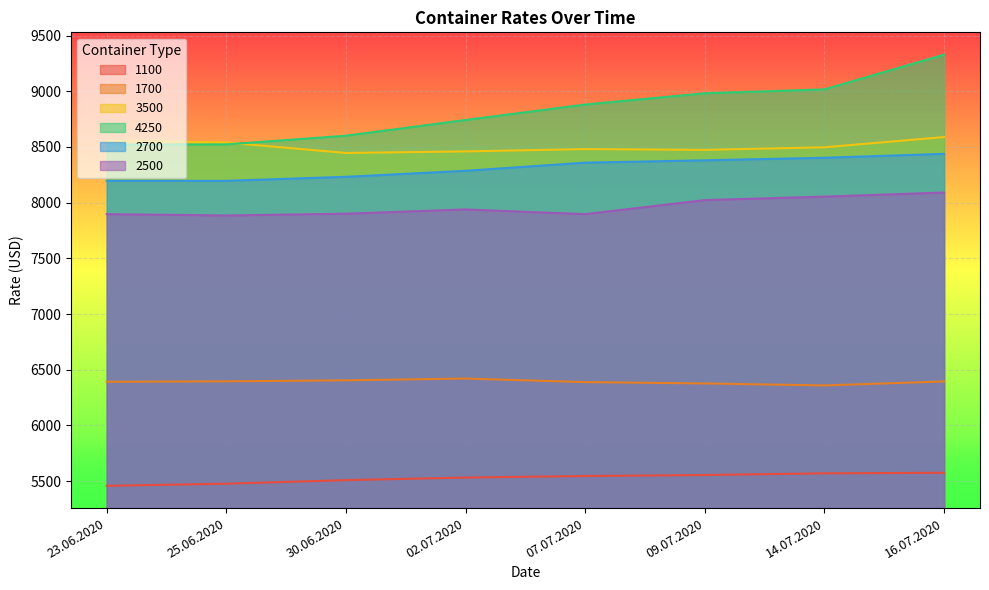

Reading left to right, list all the values displayed in this chart.

1100: 23.06.2020=5458	25.06.2020=5477	30.06.2020=5509	02.07.2020=5532	07.07.2020=5546	09.07.2020=5555	14.07.2020=5570	16.07.2020=5575
1700: 23.06.2020=6392	25.06.2020=6396	30.06.2020=6405	02.07.2020=6421	07.07.2020=6389	09.07.2020=6377	14.07.2020=6359	16.07.2020=6395
3500: 23.06.2020=8556	25.06.2020=8540	30.06.2020=8446	02.07.2020=8460	07.07.2020=8481	09.07.2020=8474	14.07.2020=8497	16.07.2020=8589
4250: 23.06.2020=8521	25.06.2020=8523	30.06.2020=8601	02.07.2020=8742	07.07.2020=8881	09.07.2020=8982	14.07.2020=9017	16.07.2020=9329
2700: 23.06.2020=8196	25.06.2020=8196	30.06.2020=8232	02.07.2020=8286	07.07.2020=8359	09.07.2020=8380	14.07.2020=8403	16.07.2020=8438
2500: 23.06.2020=7897	25.06.2020=7885	30.06.2020=7901	02.07.2020=7939	07.07.2020=7897	09.07.2020=8023	14.07.2020=8054	16.07.2020=8091